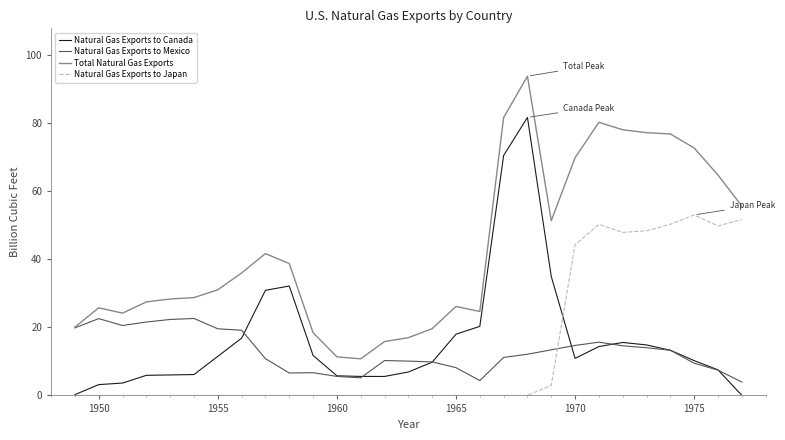

What is the maximum value for Natural Gas Exports to Canada?

81.6